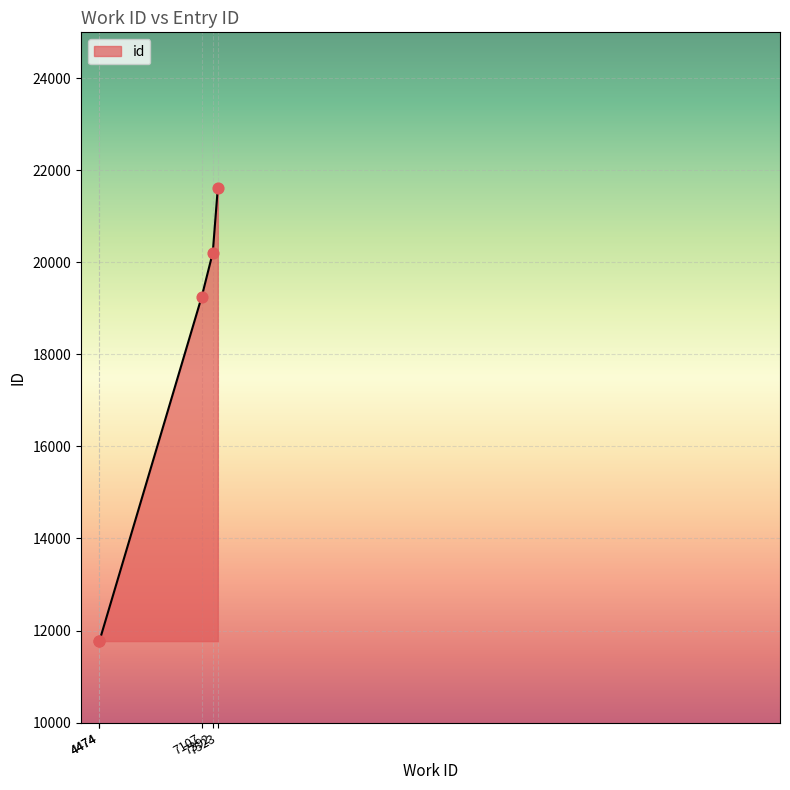

What is the change in value from 4474 to 7107?

+7481